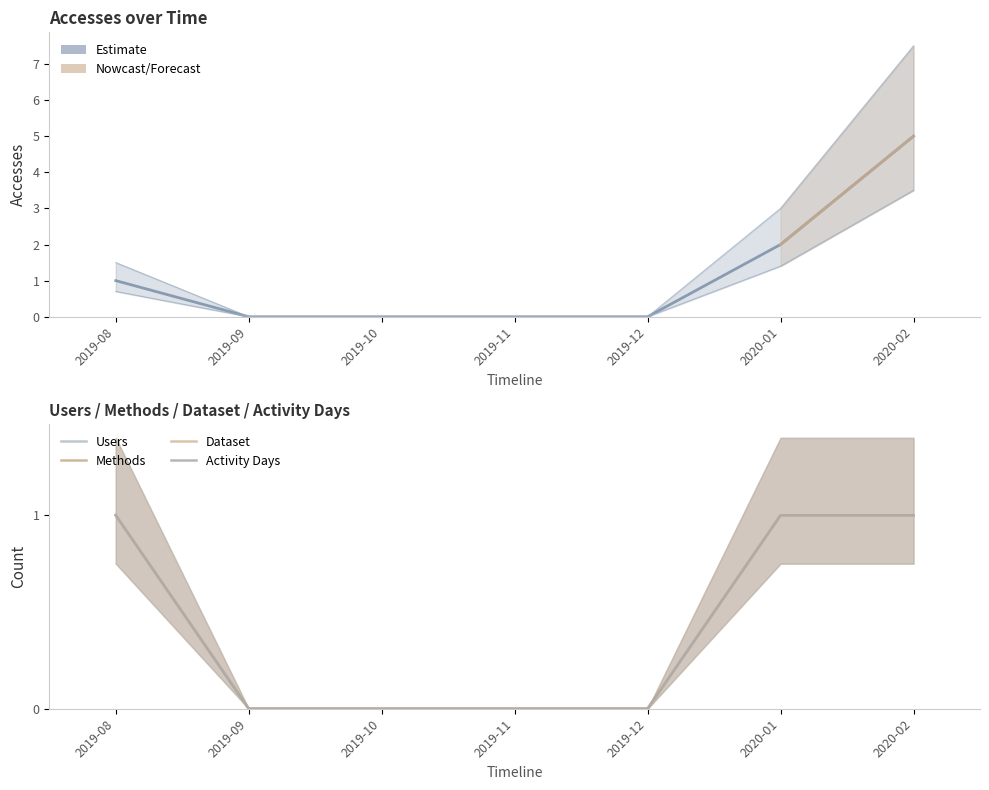

What is the difference between the maximum and second lowest values in the Activity Days series?

1